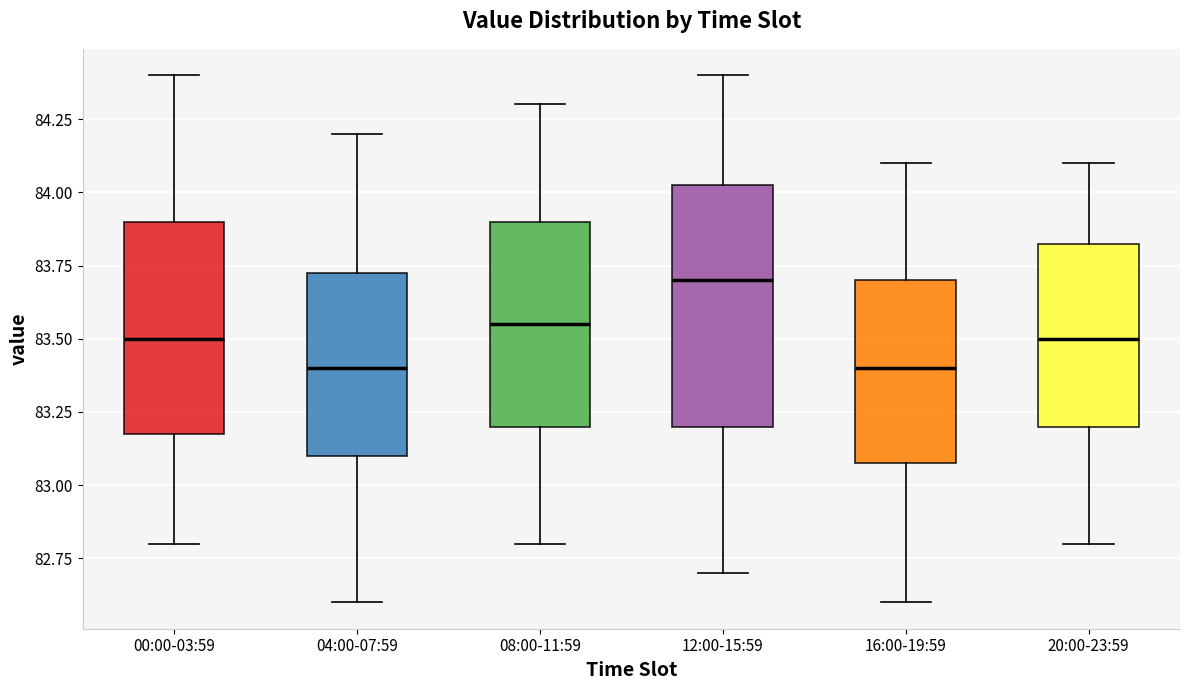

Where does the median line of the box for 08:00-11:59 sit on the y-axis? The values are not printed on the chart, so give them approximately, as read against the axis.

83.55